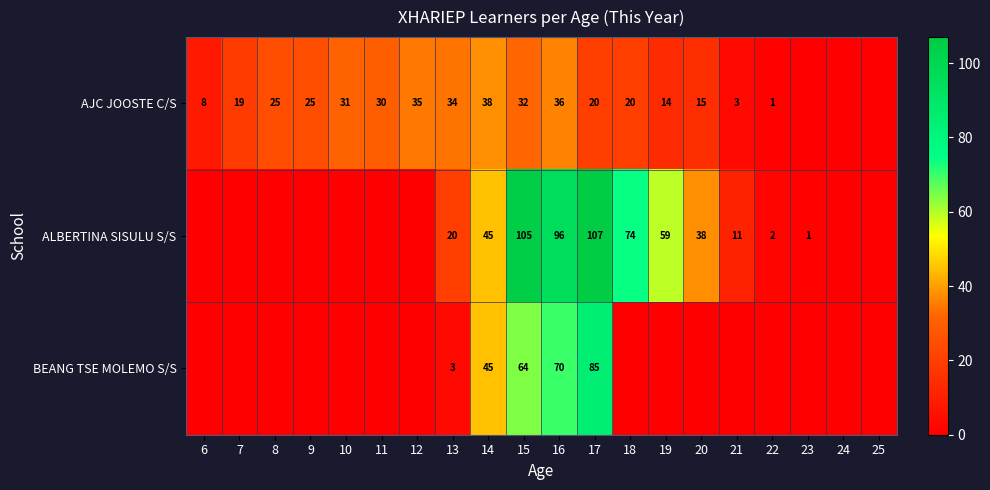

What is the difference between the ALBERTINA SISULU S/S values at 13 and 15?

85